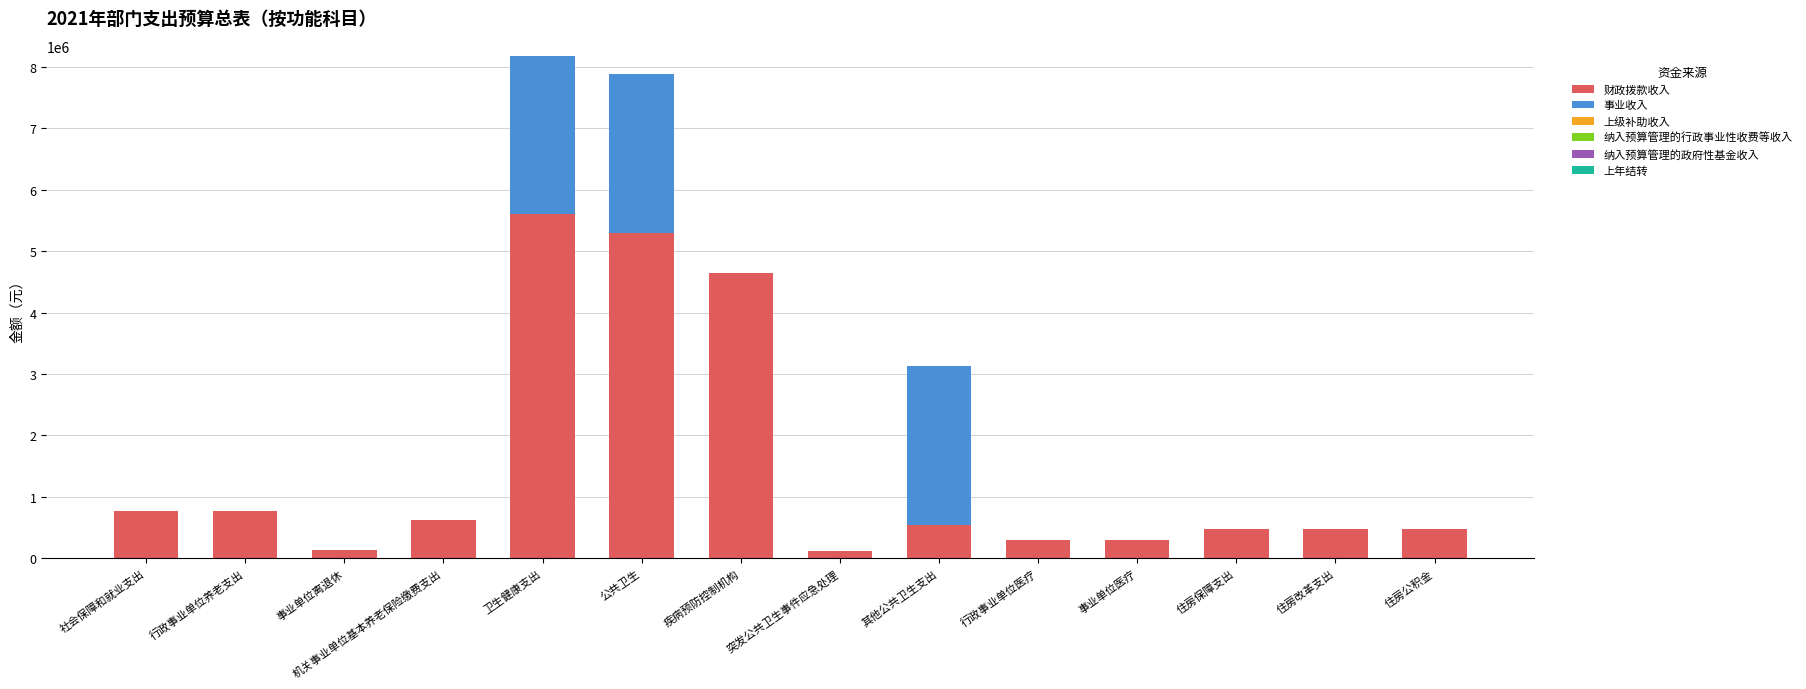

At which label is 财政拨款收入 closest to 2858802?

疾病预防控制机构